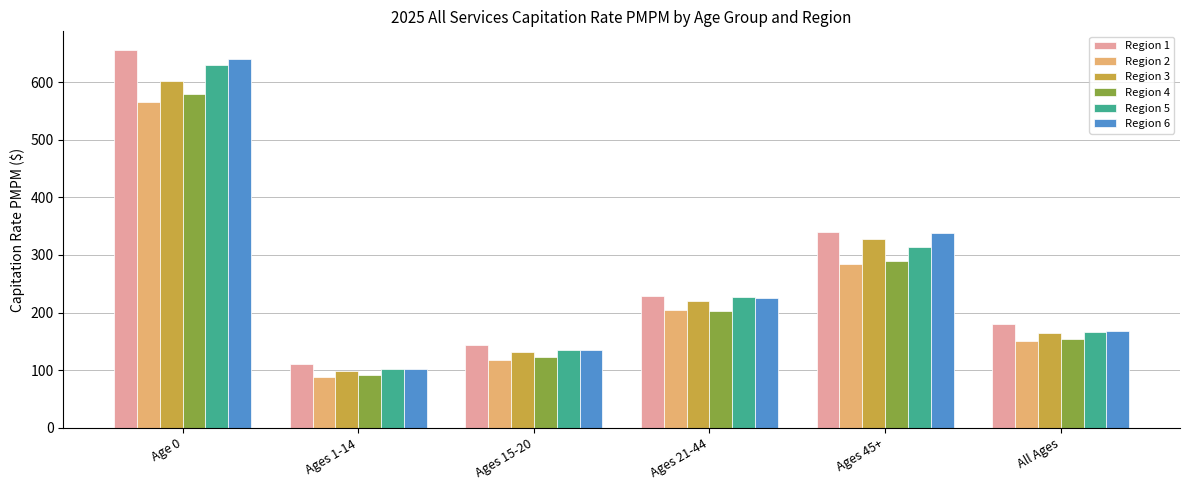

Count the number of categories in the chart.

6